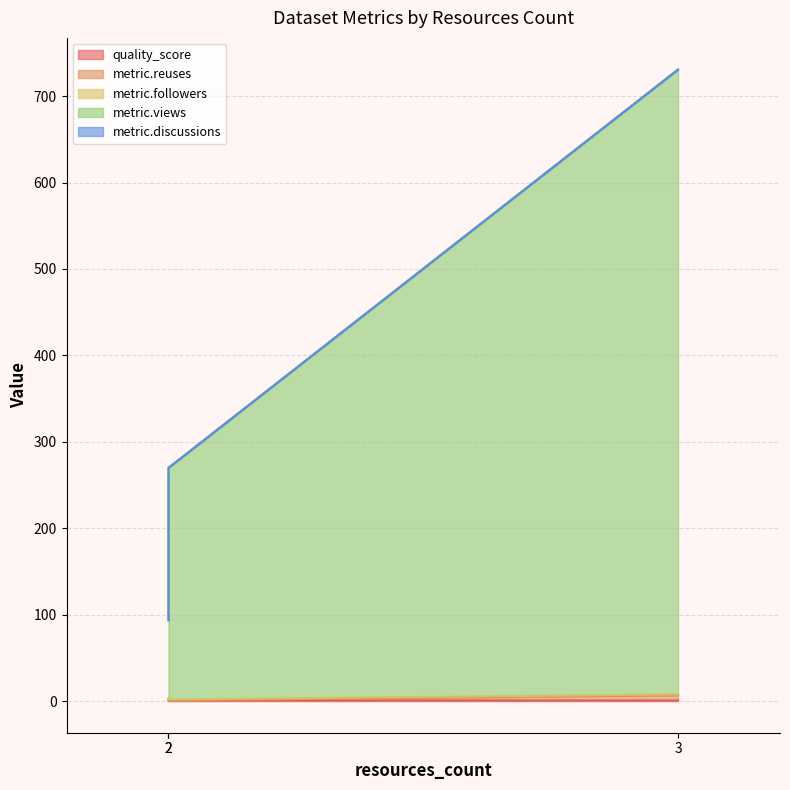

What is the difference between the maximum and minimum values in the metric.reuses series?

5.9